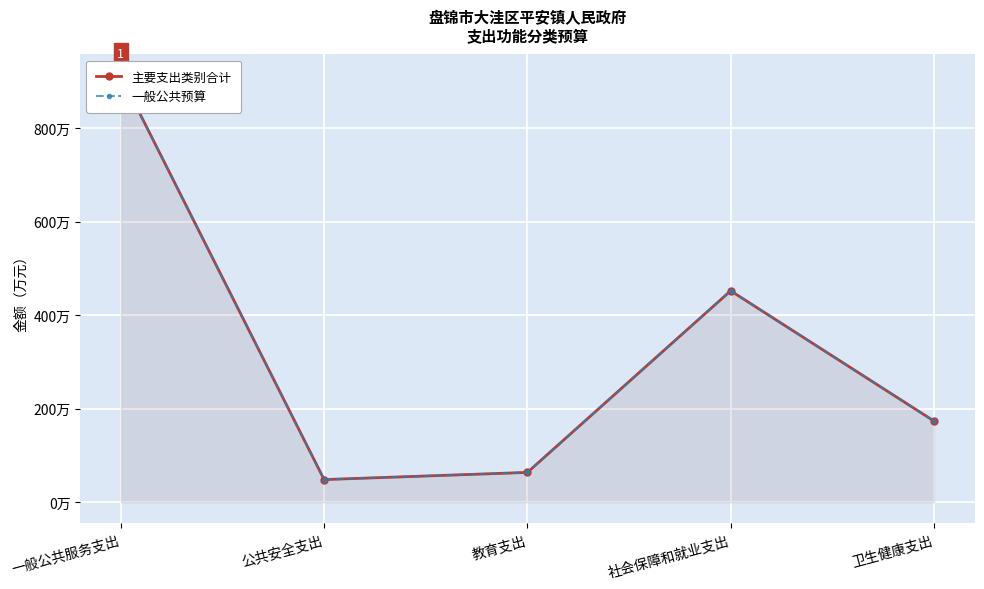

Where does the 主要支出类别合计 series first go above 173?

一般公共服务支出